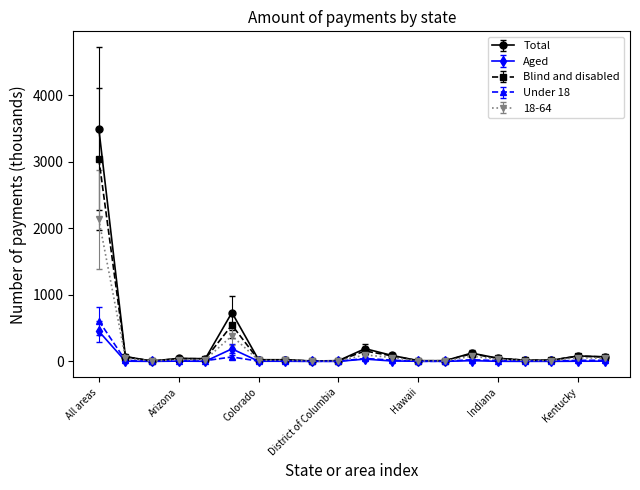

What is the maximum value for Total?

3499.6